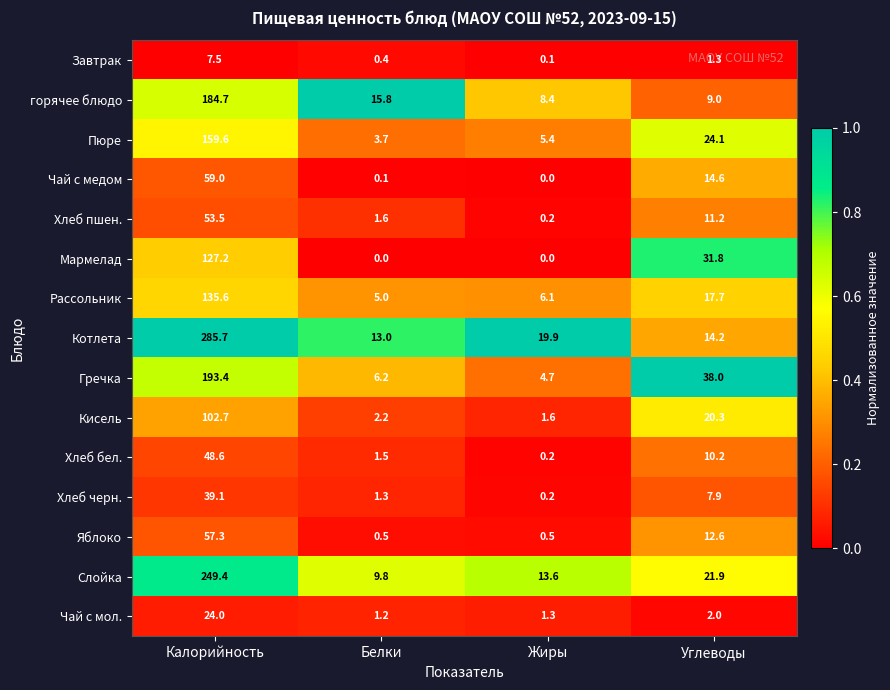

At Углеводы, list the series in order from largest to smallest.

Гречка, Мармелад, Пюре, Слойка, Кисель, Рассольник, Чай с медом, Котлета, Яблоко, Хлеб пшен., Хлеб бел., горячее блюдо, Хлеб черн., Чай с мол., Завтрак